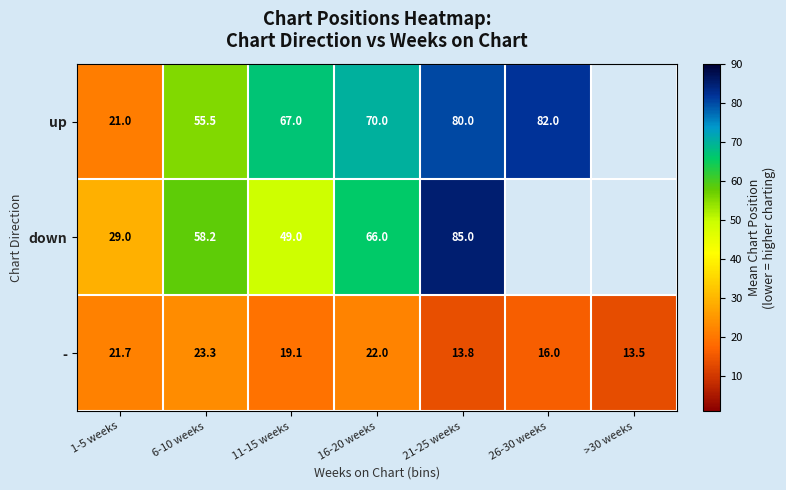

What is the greatest value displayed?

85.0